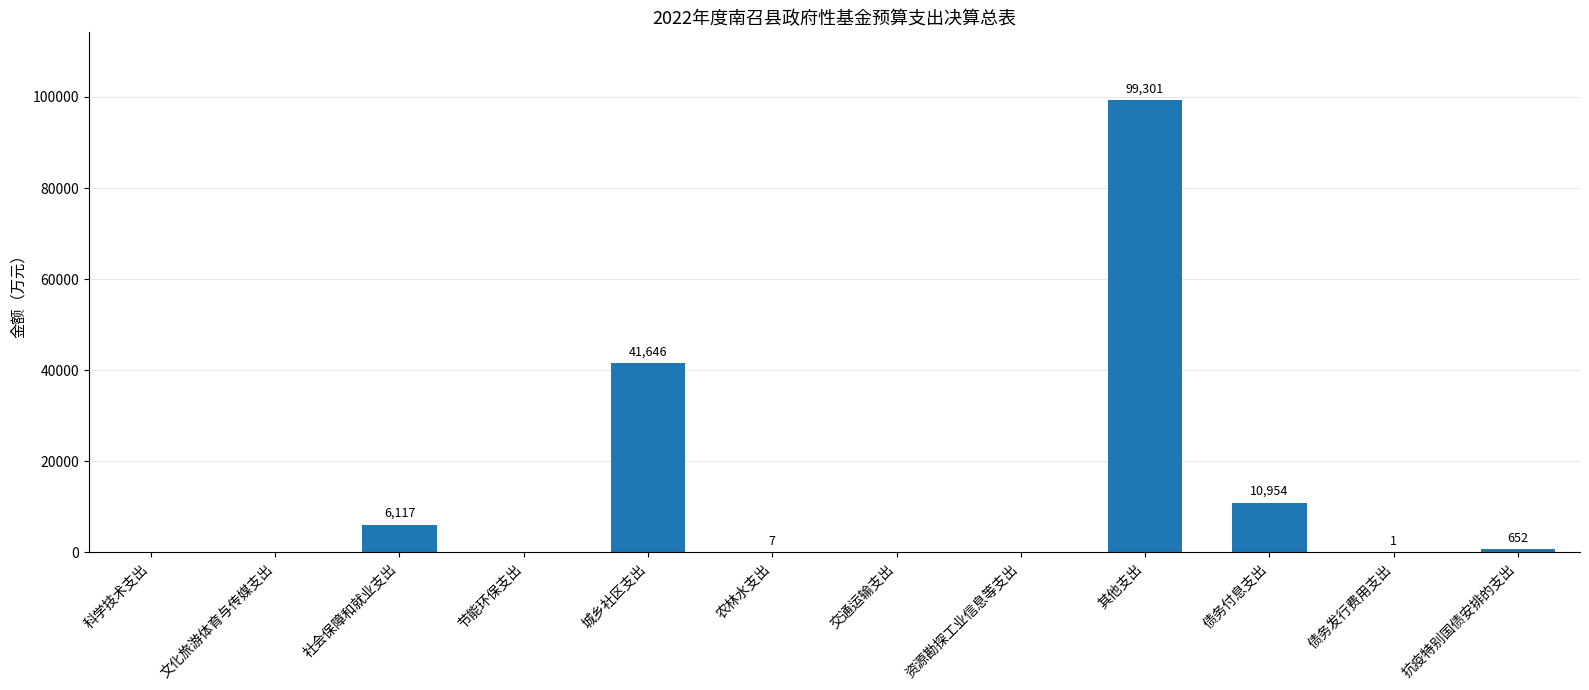

Where does the data first go above 7?

社会保障和就业支出